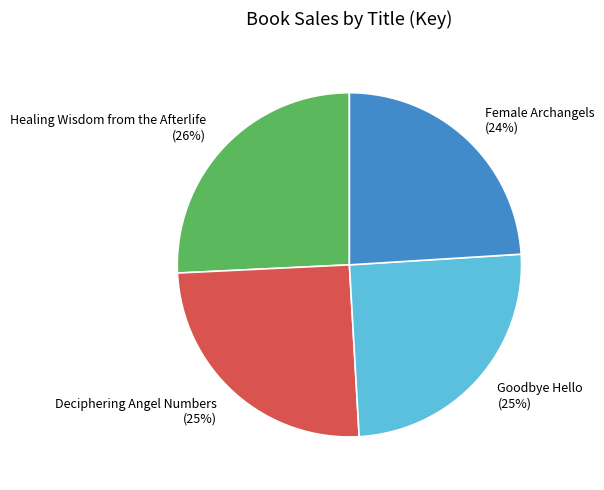

Approximately how many times larger is the value at Healing Wisdom from the Afterlife compared to Goodbye Hello?

1.0